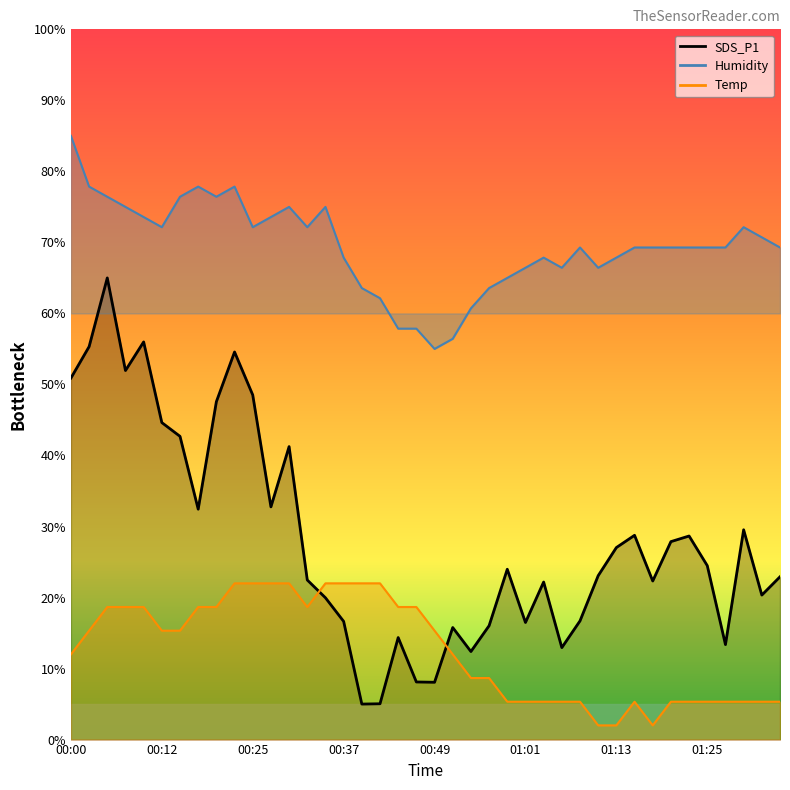

What is the label of the 15th point from the left?

00:34